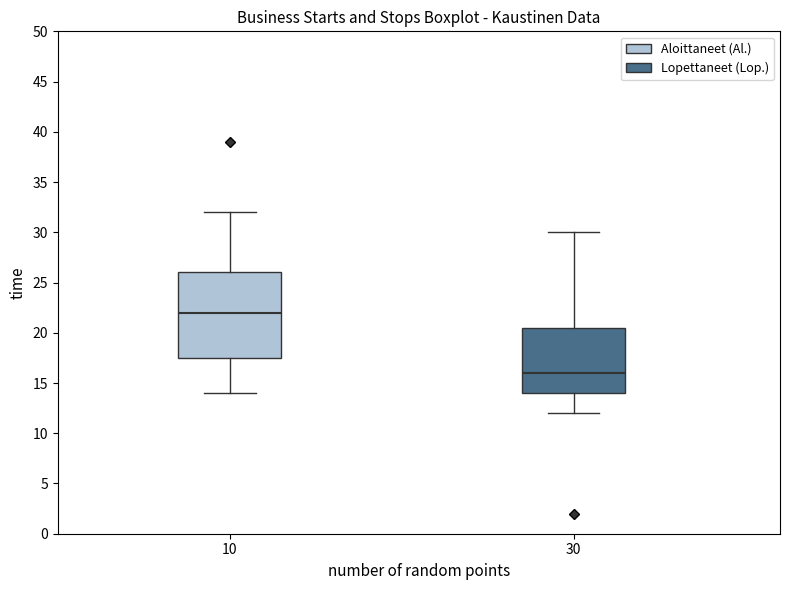

Which box has the highest median line?

10